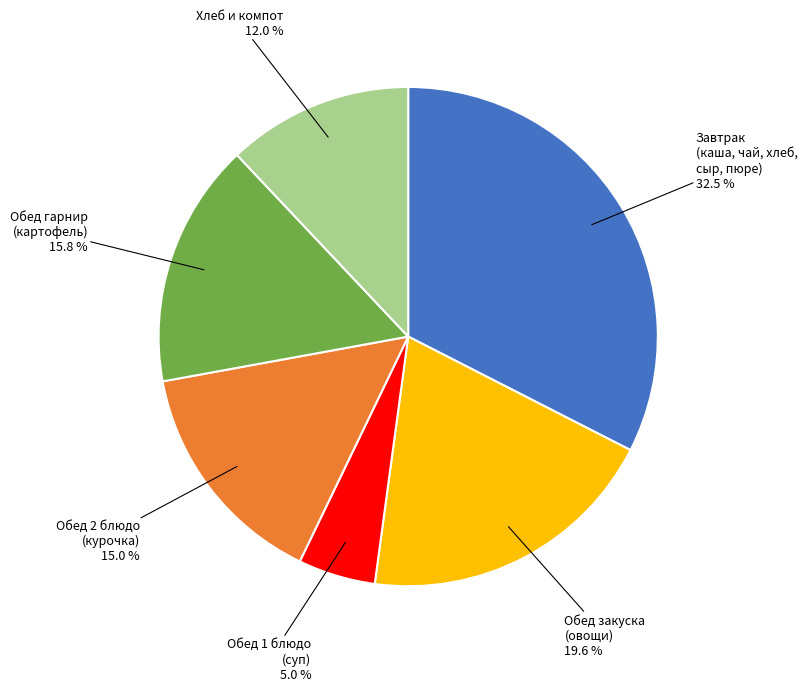

Is there any slice that represents more than half of the pie?

No